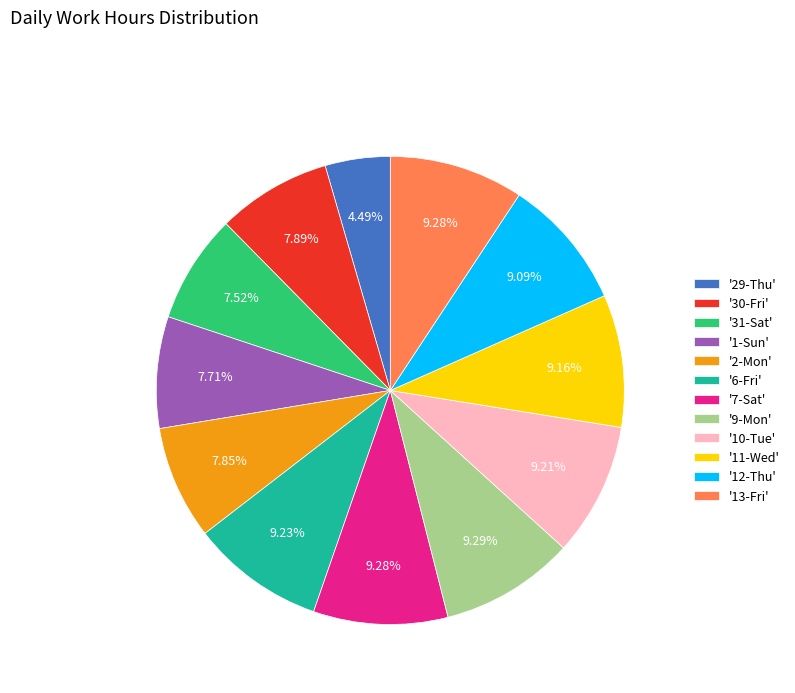

Is there a majority slice in this chart?

No